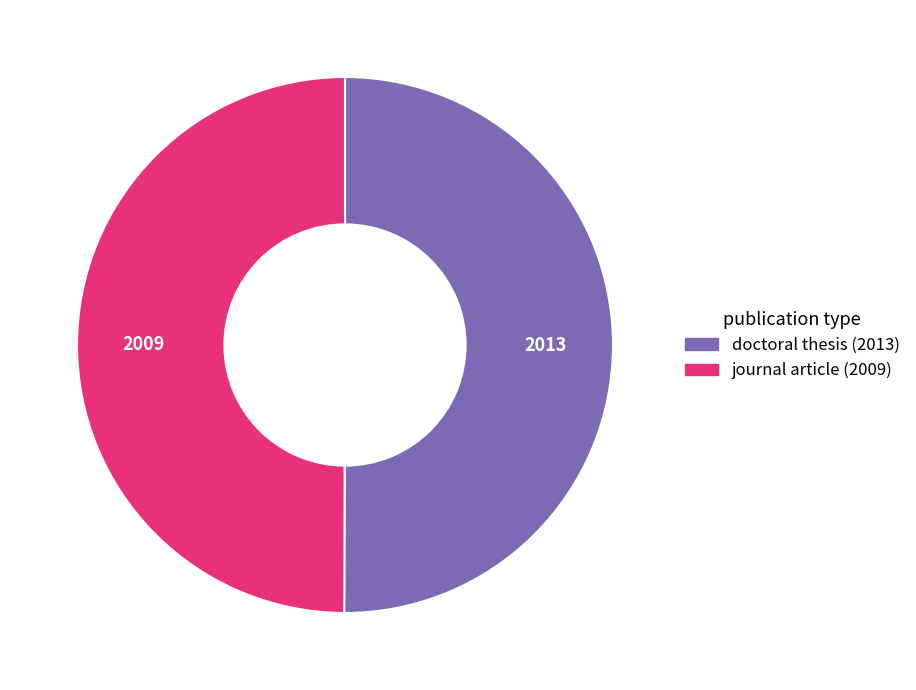

Is the sum of journal article (2009) and doctoral thesis (2013) greater than half?

Yes